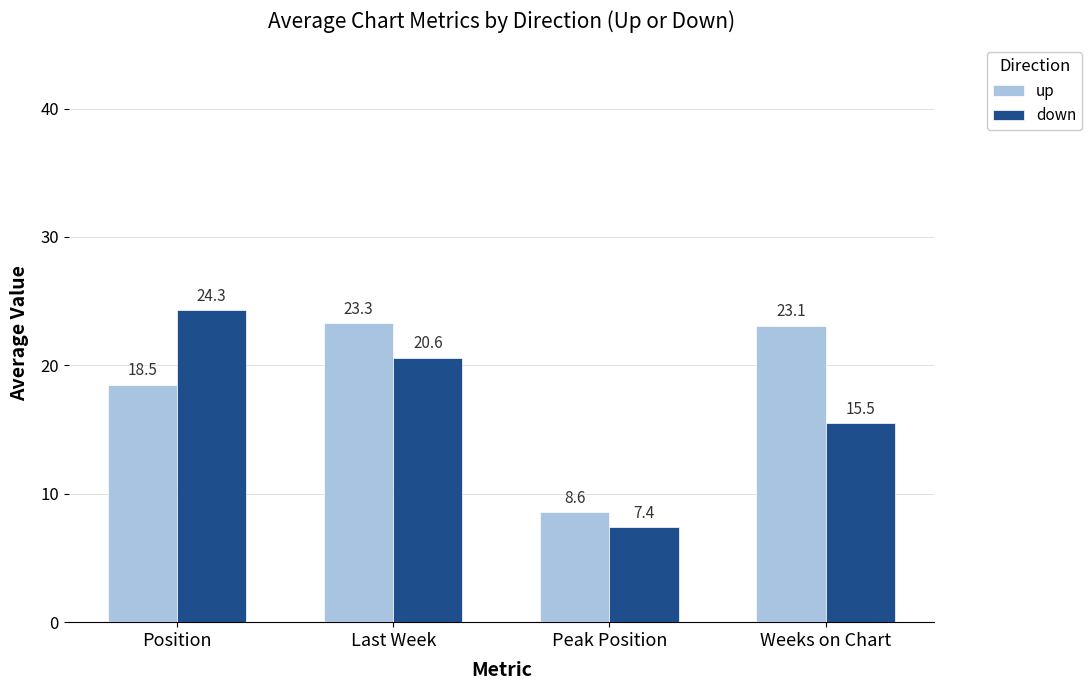

List the series in order of their overall mean, lowest first.

down, up